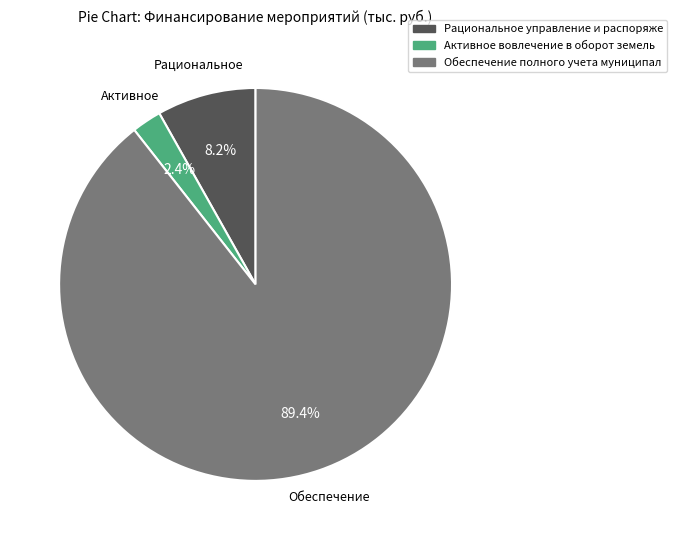

Count the number of slices in the pie.

3